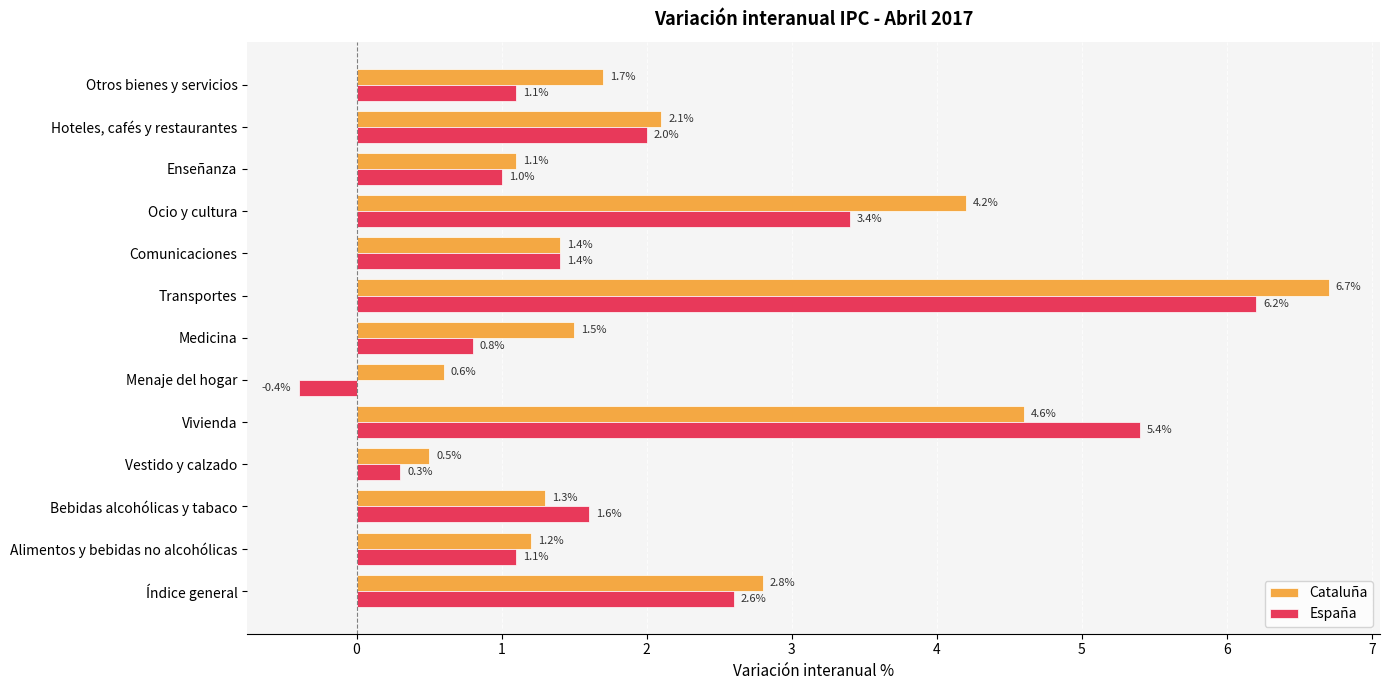

Which category has the lowest value across all series?

Menaje del hogar